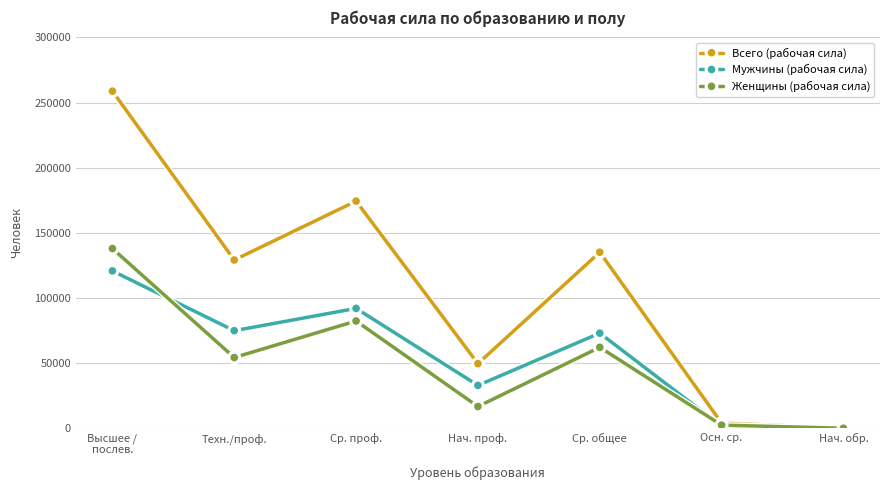

What is the highest value of the Женщины (рабочая сила) series?

137948